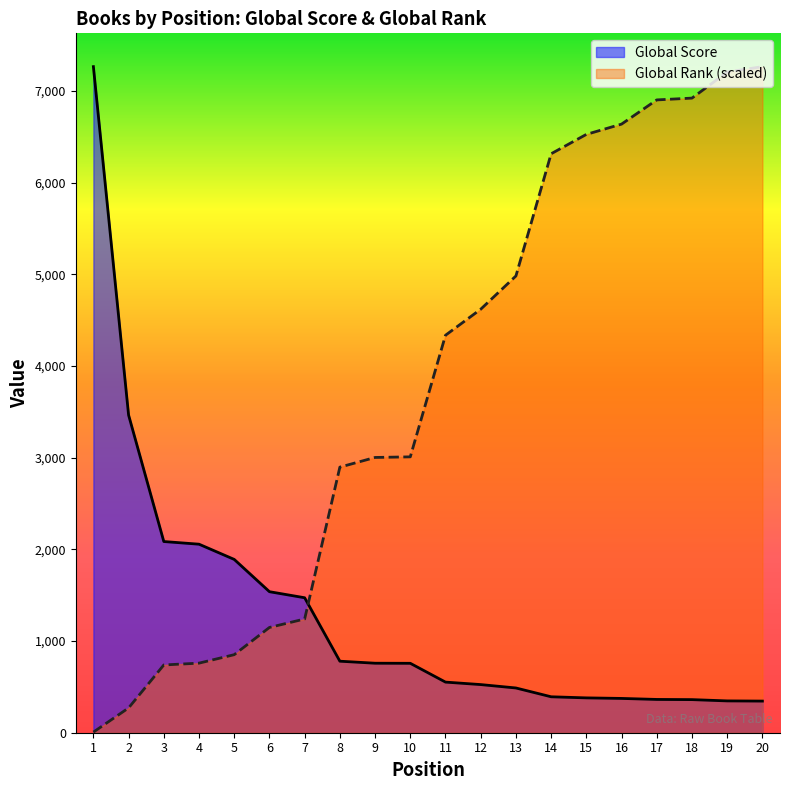

What are all the series names shown in the legend?

Global Score, Global Rank (scaled)